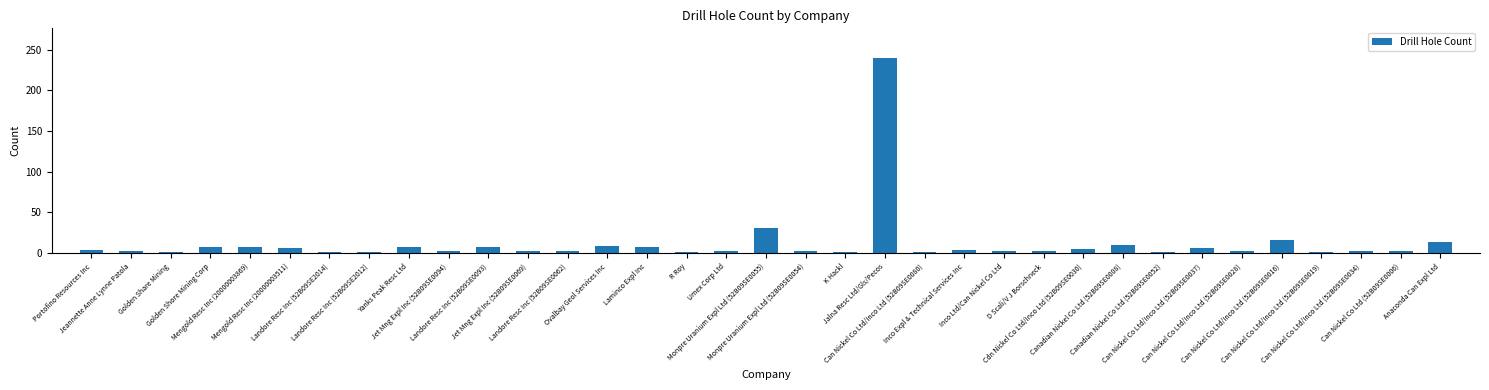

What is the average value?

12